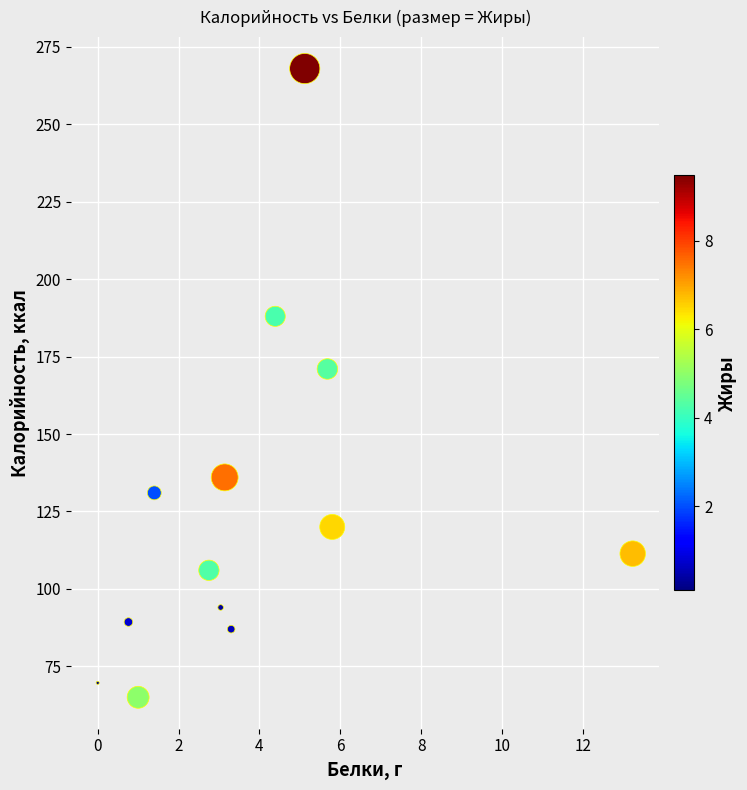

What is the range of Y values (max minus min)?

203.0